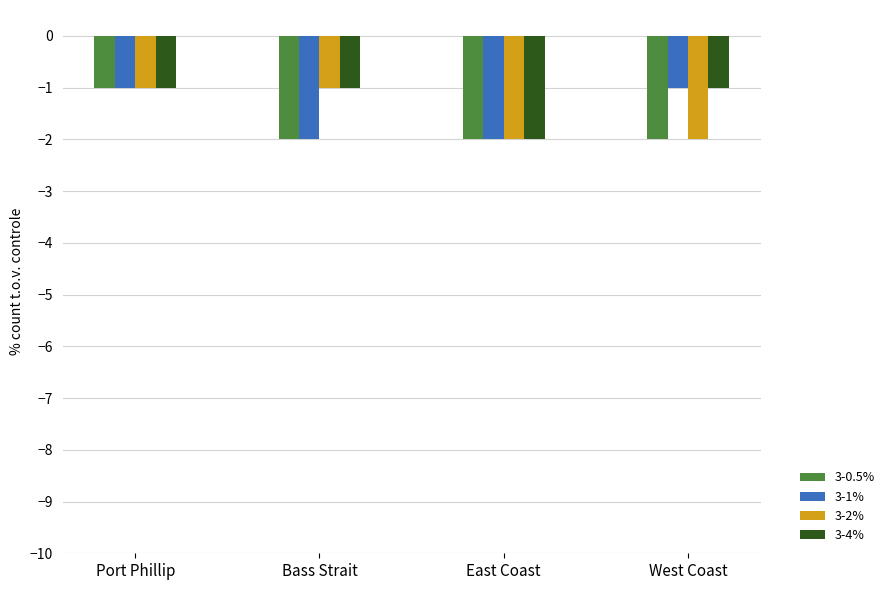

The value of 3-1% at West Coast is -1. True or false?

True